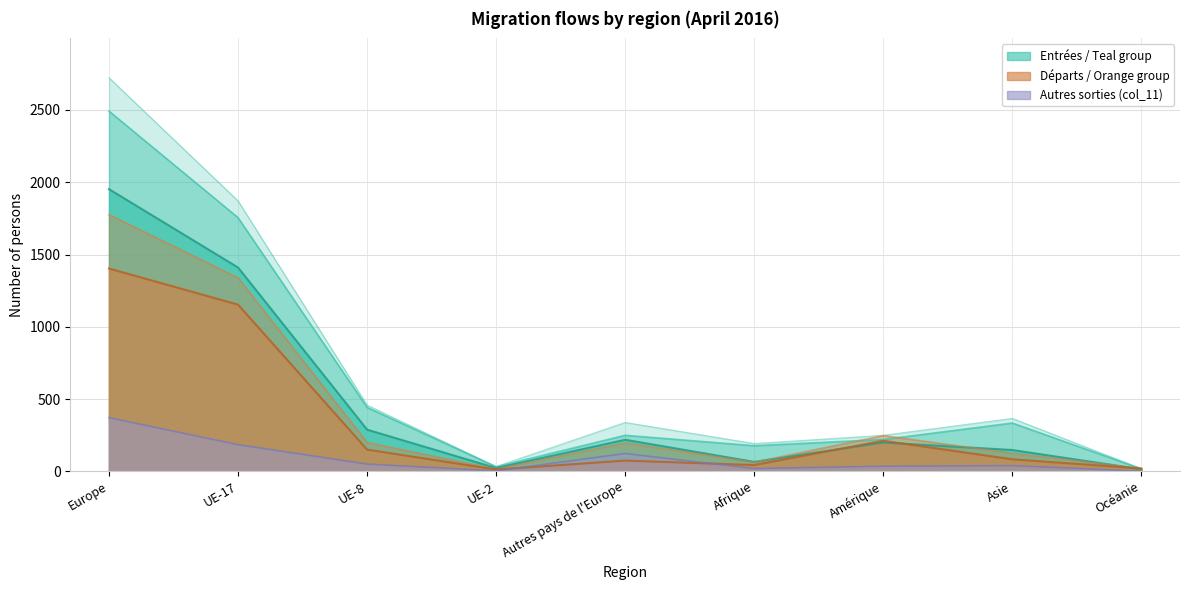

Reading right to left, what are all the values shown in this chart?

Augmentations (col_1): Océanie=18	Asie=366	Amérique=249	Afrique=192	Autres pays de l'Europe=338	UE-2=33	UE-8=458	UE-17=1871	Europe=2723
Entrées totales (col_2): Océanie=17	Asie=334	Amérique=220	Afrique=177	Autres pays de l'Europe=249	UE-2=31	UE-8=442	UE-17=1755	Europe=2492
Total départs (col_8): Océanie=20	Asie=125	Amérique=247	Afrique=63	Autres pays de l'Europe=197	UE-2=15	UE-8=200	UE-17=1339	Europe=1776
Autres sorties (col_11): Océanie=1	Asie=39	Amérique=35	Afrique=19	Autres pays de l'Europe=123	UE-2=3	UE-8=50	UE-17=184	Europe=371
Immigrations effectives (col_3): Océanie=14	Asie=147	Amérique=199	Afrique=65	Autres pays de l'Europe=218	UE-2=22	UE-8=288	UE-17=1410	Europe=1952
Émigrations effectives (col_9): Océanie=19	Asie=83	Amérique=211	Afrique=43	Autres pays de l'Europe=74	UE-2=12	UE-8=150	UE-17=1153	Europe=1403